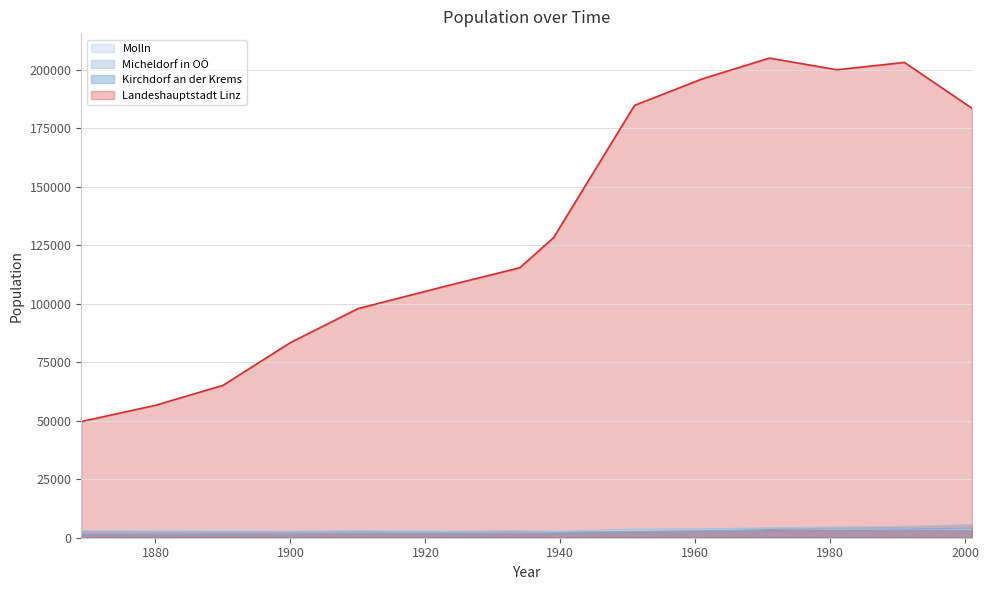

Which category has the lowest value across all series?

1880